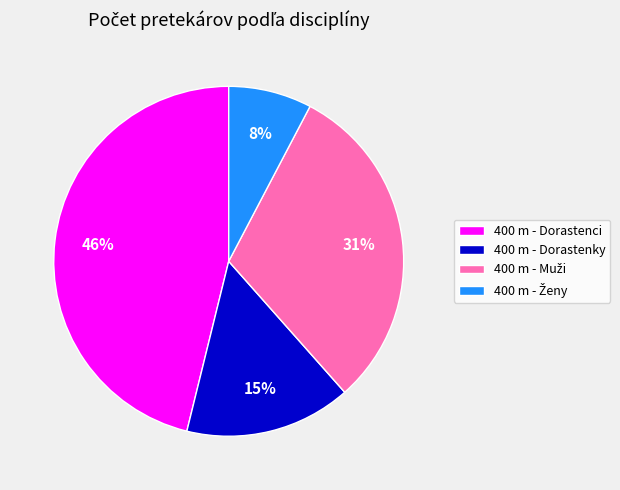

True or false: 400 m - Dorastenci accounts for 46% of the total.

True